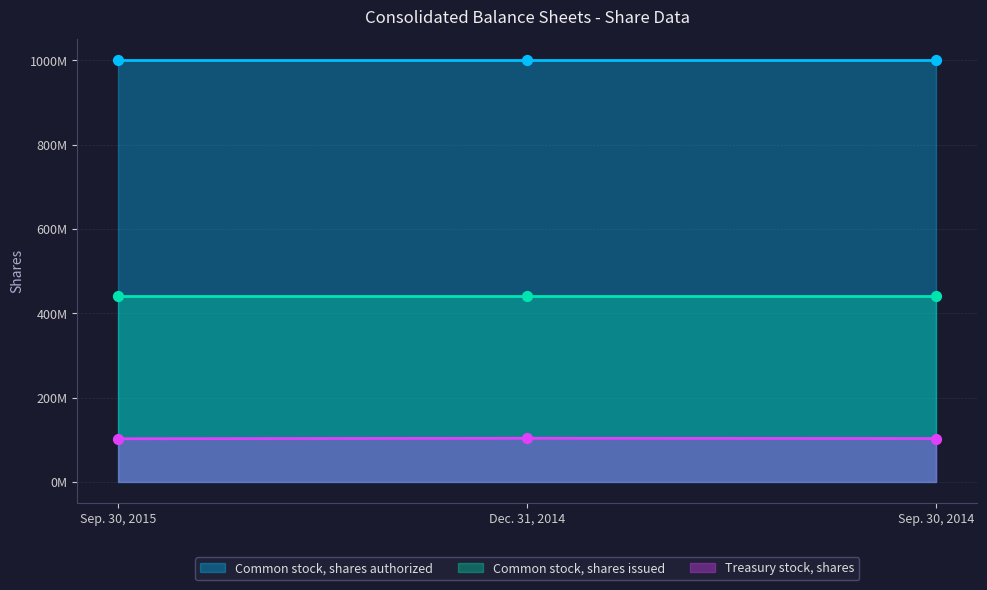

What are all the series names shown in the legend?

Common stock, shares authorized, Common stock, shares issued, Treasury stock, shares